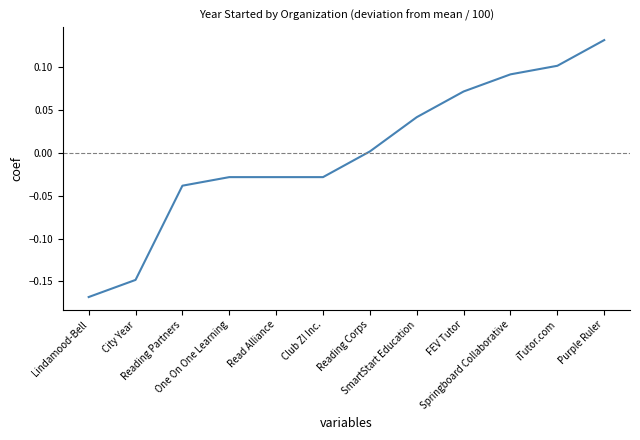

What is the difference between the maximum and minimum values?

0.3